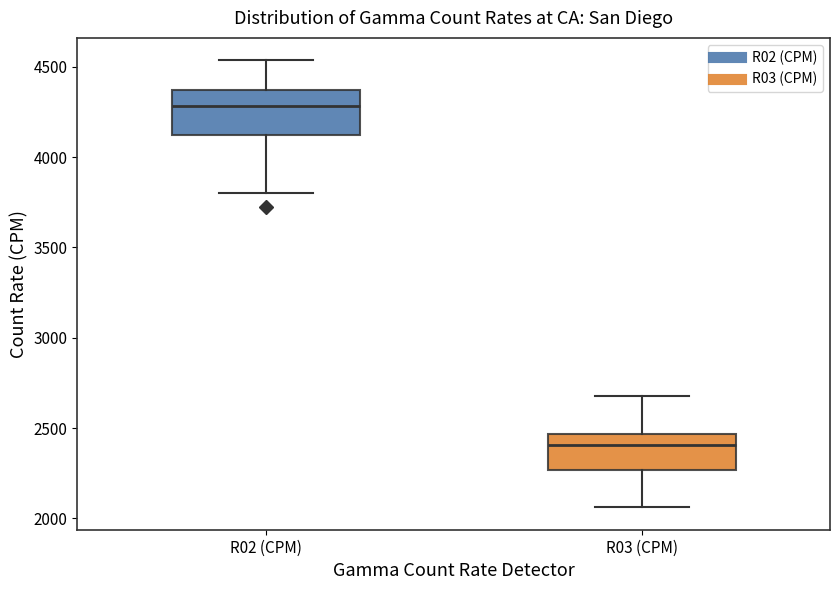

Which box is the tallest, from its lower edge to its upper edge?

R02 (CPM)